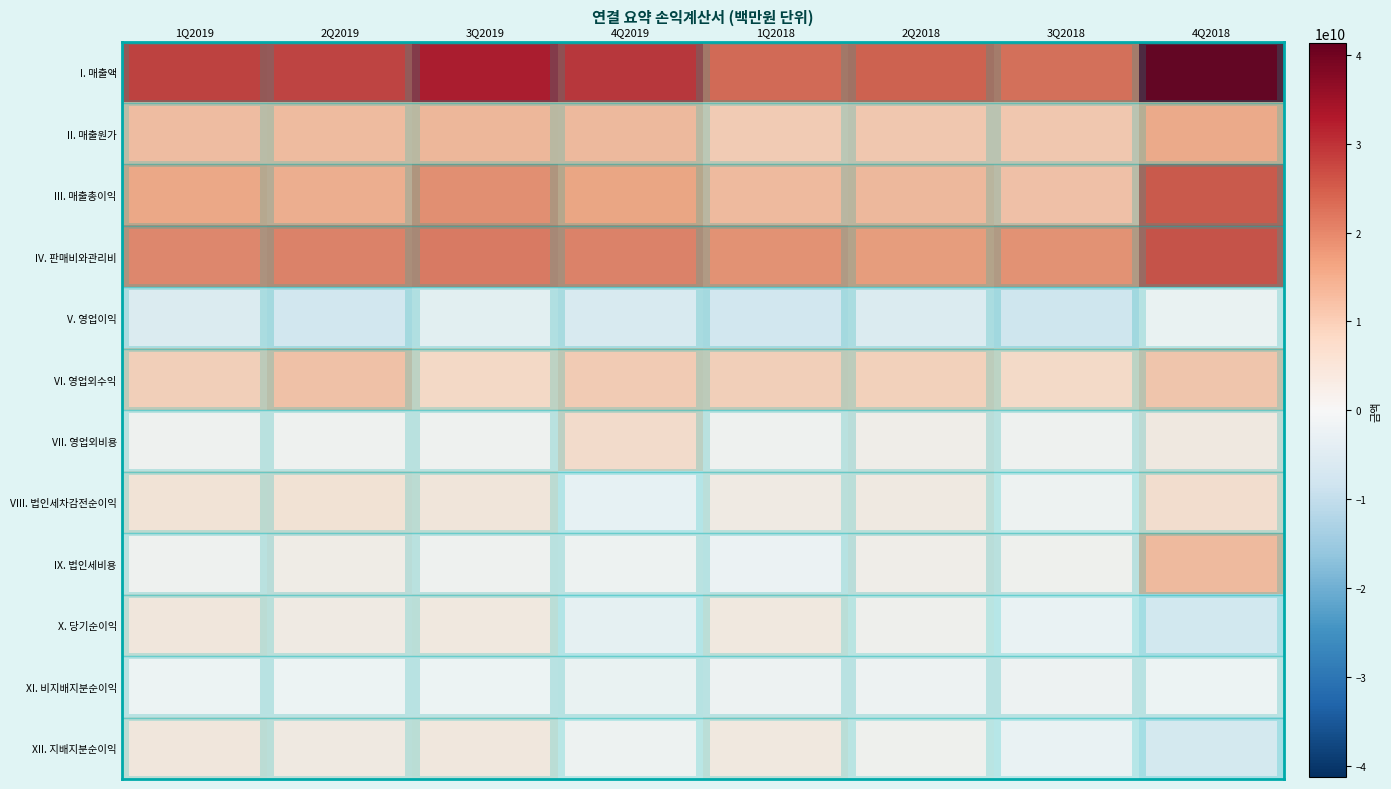

Reading left to right, what are all the values shown in this chart?

I. 매출액: 1Q2019=28730228566	2Q2019=28225940150	3Q2019=32986775116	4Q2019=29757695007	1Q2018=23609087567	2Q2018=24543755389	3Q2018=23029414616	4Q2018=41325979478
II. 매출원가: 1Q2019=12687172449	2Q2019=13214925106	3Q2019=13660656572	4Q2019=13485542956	1Q2018=10470807716	2Q2018=11144868902	3Q2018=11040646570	4Q2018=15744507921
III. 매출총이익: 1Q2019=16043056117	2Q2019=15011015044	3Q2019=19326118544	4Q2019=16272152051	1Q2018=13138279851	2Q2018=13398886487	3Q2018=11988768046	4Q2018=25581471557
IV. 판매비와관리비: 1Q2019=20165027613	2Q2019=20943747386	3Q2019=21812479297	4Q2019=20877416450	1Q2018=18955268250	2Q2018=17499845621	3Q2018=18742144881	4Q2018=26477159411
V. 영업이익: 1Q2019=-4121971496	2Q2019=-5932732342	3Q2019=-2486360753	4Q2019=-4605264399	1Q2018=-5816988399	2Q2018=-4100959134	3Q2018=-6753376835	4Q2018=-895687854
VI. 영업외수익: 1Q2019=10007863715	2Q2019=12188188951	3Q2019=8093032108	4Q2019=10434902886	1Q2018=9686129532	2Q2018=9491494273	3Q2018=7966848104	4Q2018=11387682176
VII. 영업외비용: 1Q2019=717925715	2Q2019=736766493	3Q2019=959291022	4Q2019=7214377579	1Q2018=716714776	2Q2018=2025021151	3Q2018=846092056	4Q2018=3398373970
VIII. 법인세차감전순이익: 1Q2019=5167966504	2Q2019=5518690116	3Q2019=4647380333	4Q2019=-1384739092	1Q2018=3152426357	2Q2018=3365513988	3Q2018=367379213	4Q2018=7093620352
IX. 법인세비용: 1Q2019=903169768	2Q2019=2362238168	3Q2019=913398119	4Q2019=431523614	1Q2018=-539503350	2Q2018=1989941264	3Q2018=1167429588	4Q2018=12989990465
X. 당기순이익: 1Q2019=4264796736	2Q2019=3156451948	3Q2019=3733982214	4Q2019=-1816262706	1Q2018=3691929707	2Q2018=1375572724	3Q2018=-800050375	4Q2018=-5896370113
XI. 비지배지분순이익: 1Q2019=-33677577	2Q2019=-173669782	3Q2019=-235710930	4Q2019=-826972206	1Q2018=90976391	2Q2018=318379671	3Q2018=40698695	4Q2018=-103788440
XII. 지배지분순이익: 1Q2019=4298474313	2Q2019=3330121730	3Q2019=3969693144	4Q2019=445108082	1Q2018=3600953316	2Q2018=1057193053	3Q2018=-840749070	4Q2018=-5792581673